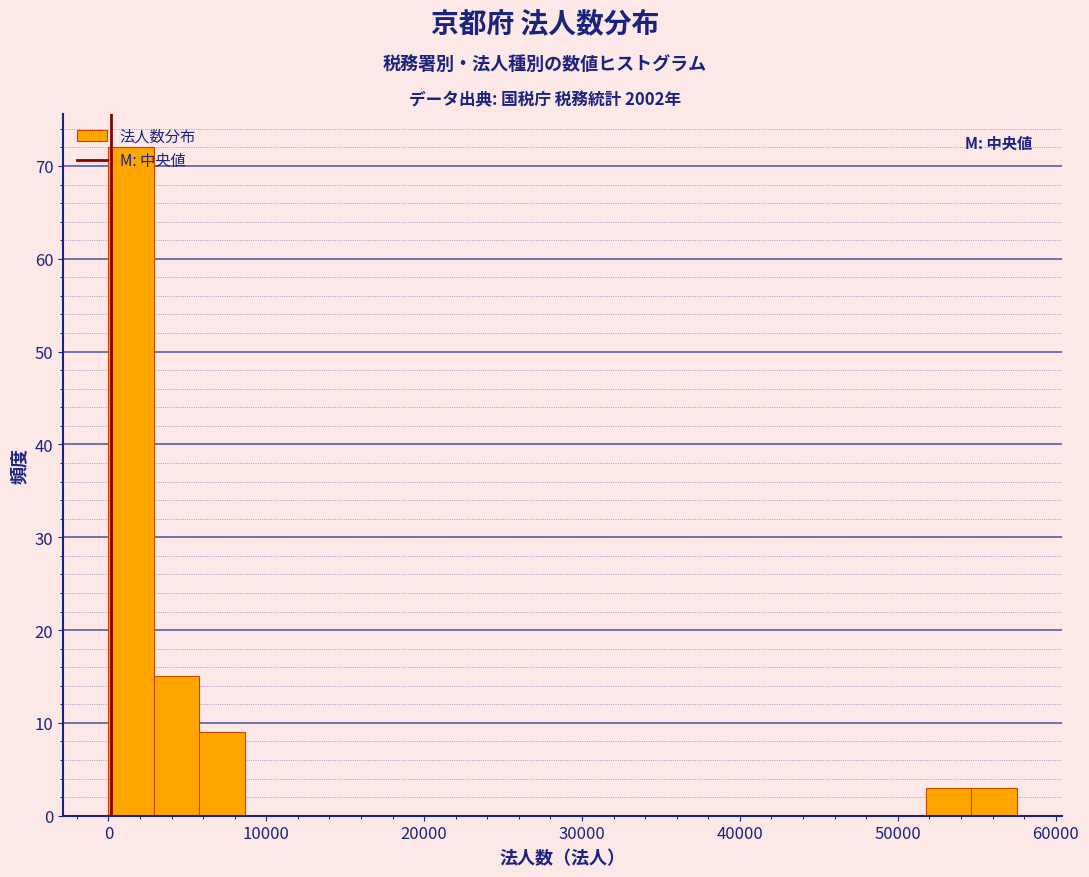

Read against the x-axis, roughly where is the centre of the tallest bar?

1000